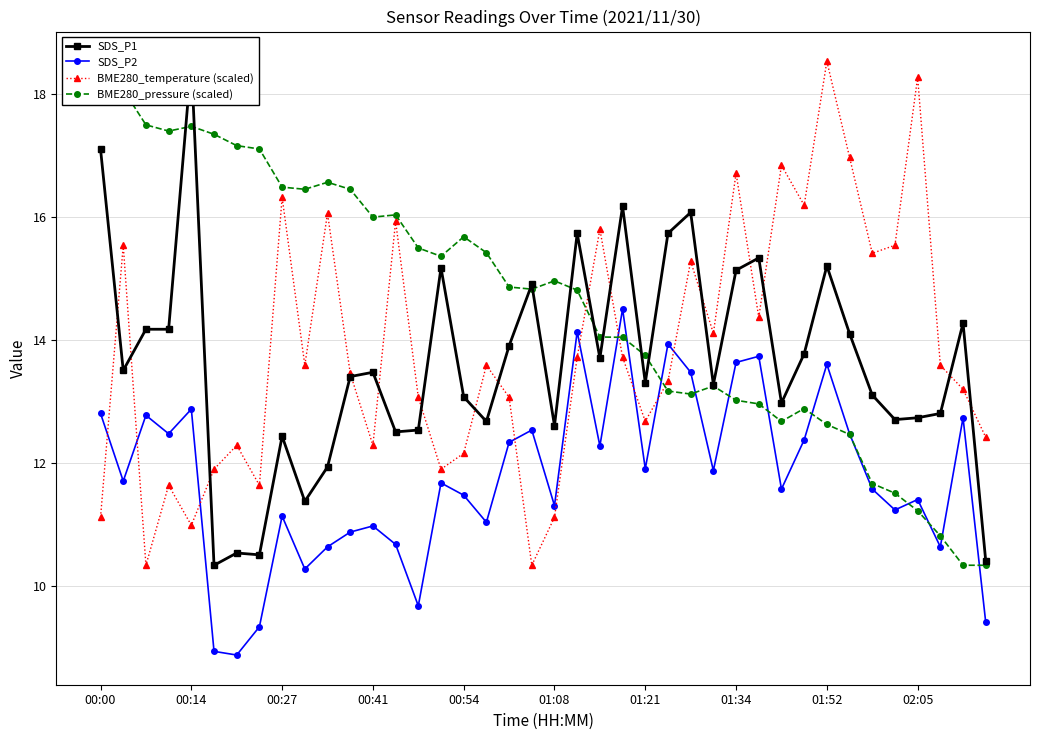

What is the minimum value for BME280_pressure (scaled)?

10.3